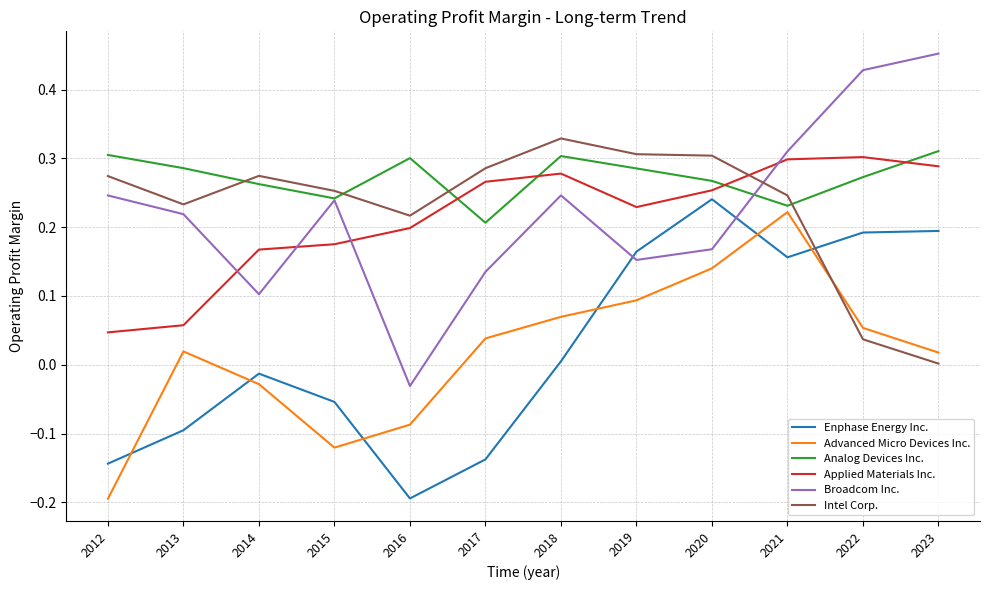

At which category is the sum across all series the highest?

2021